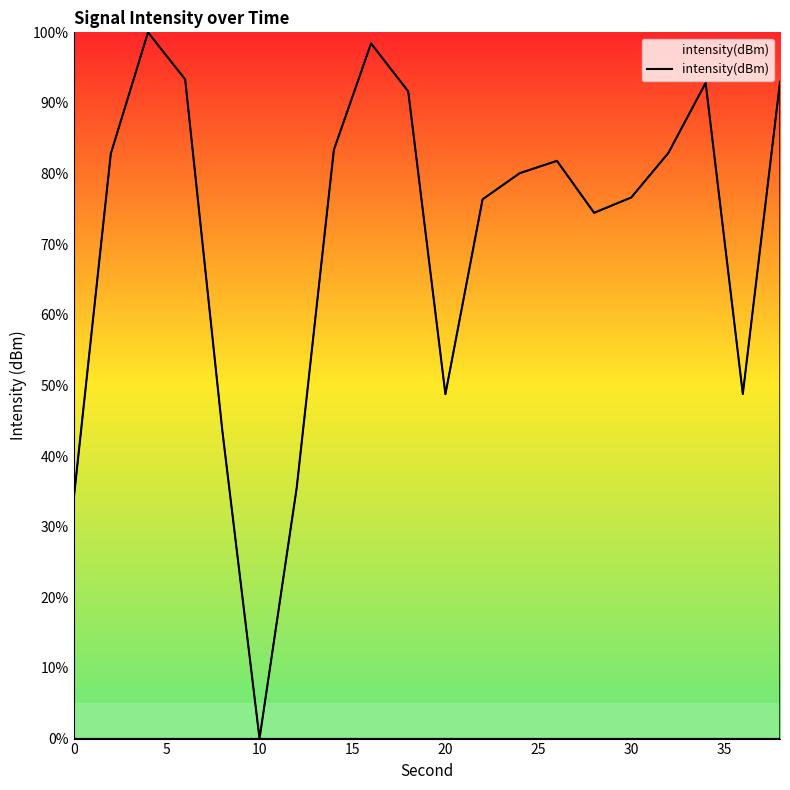

What is the greatest value displayed?

100.0